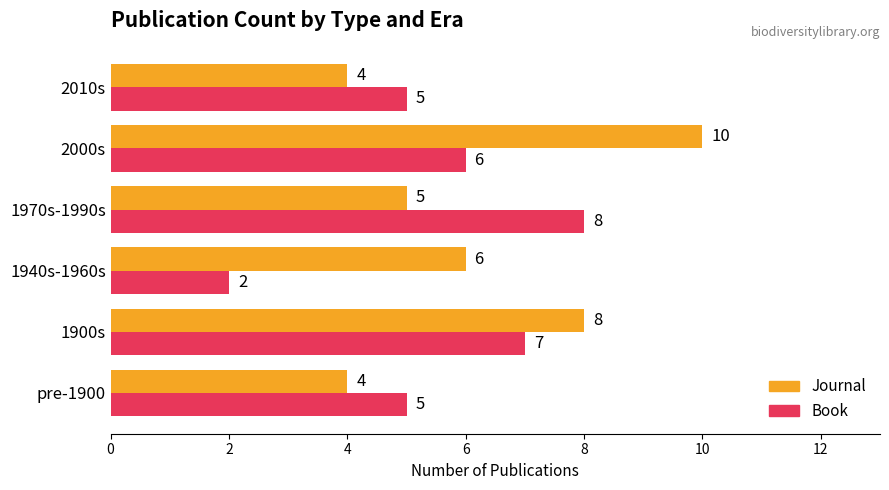

How many Book values are between 5 and 7?

4